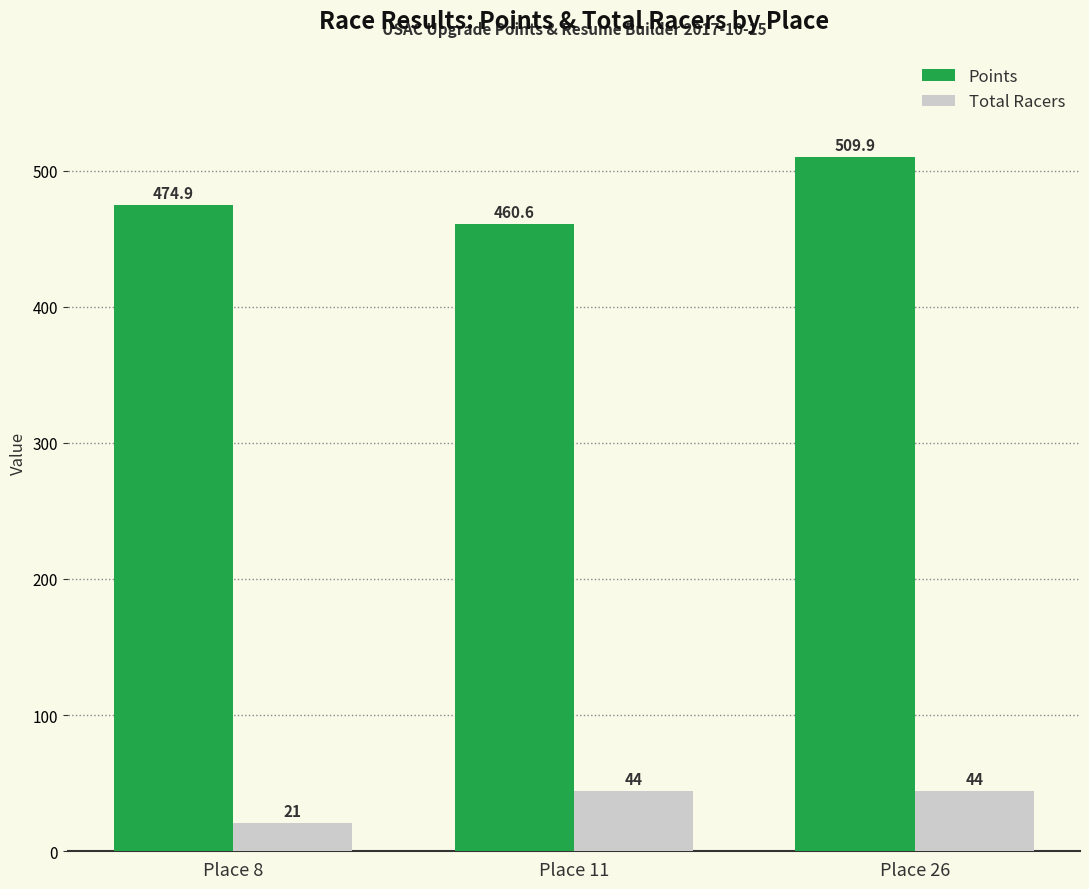

How many bars are there in total?

6